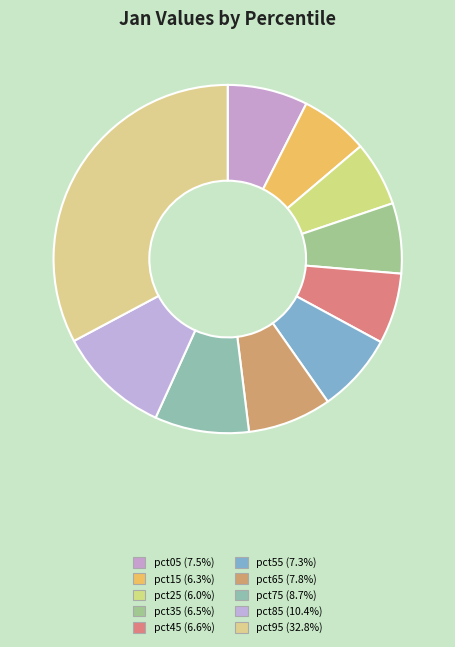

To the nearest percent, what percentage of the pie is pct85?

10%